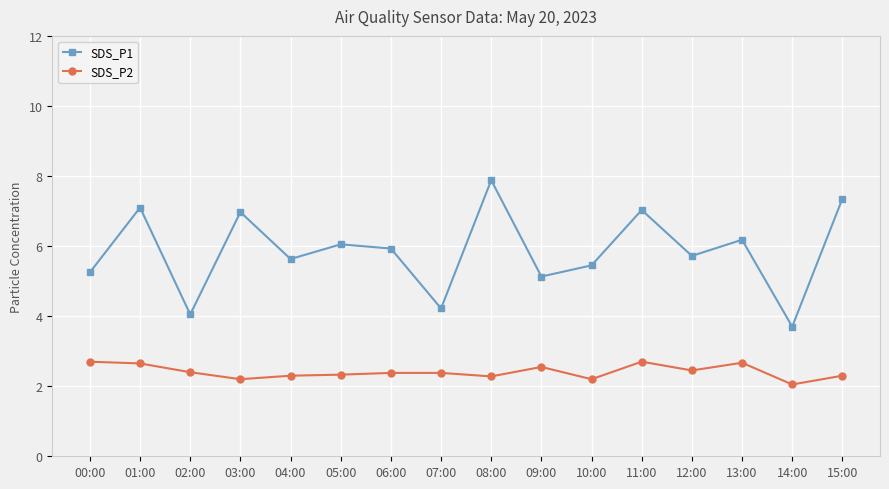

What is the total value across all series at 06:00?

8.3